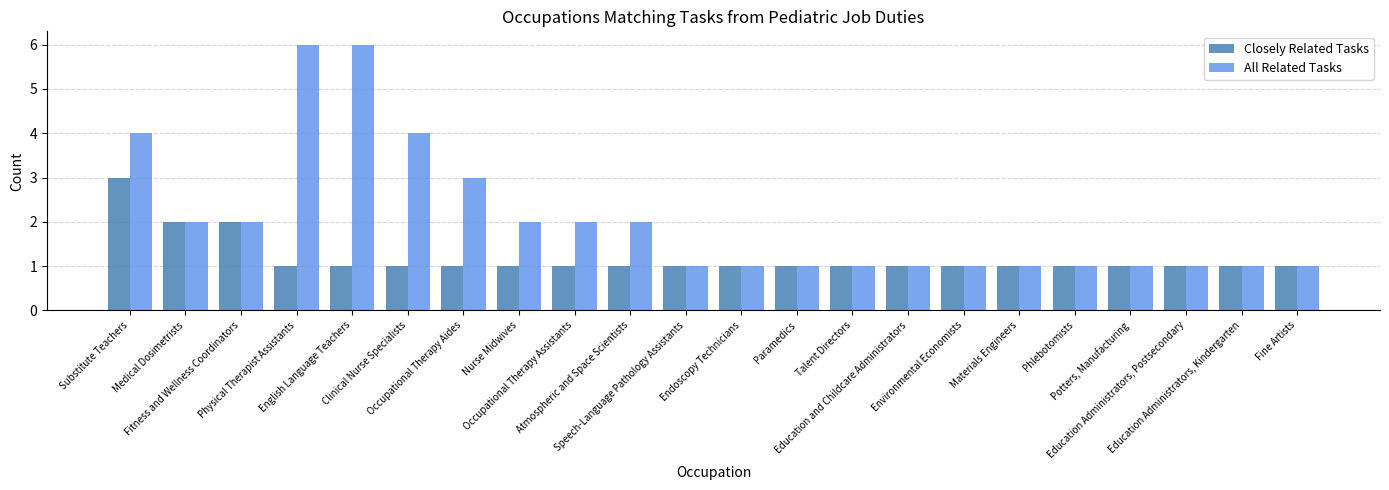

How many All Related Tasks values are between 1 and 2?

17